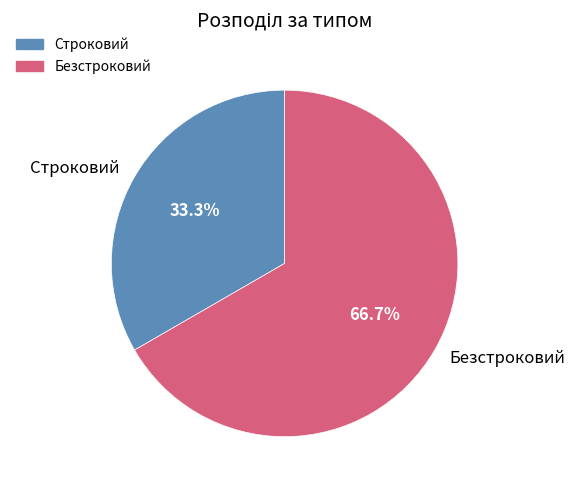

True or false: Безстроковий accounts for 67% of the total.

True